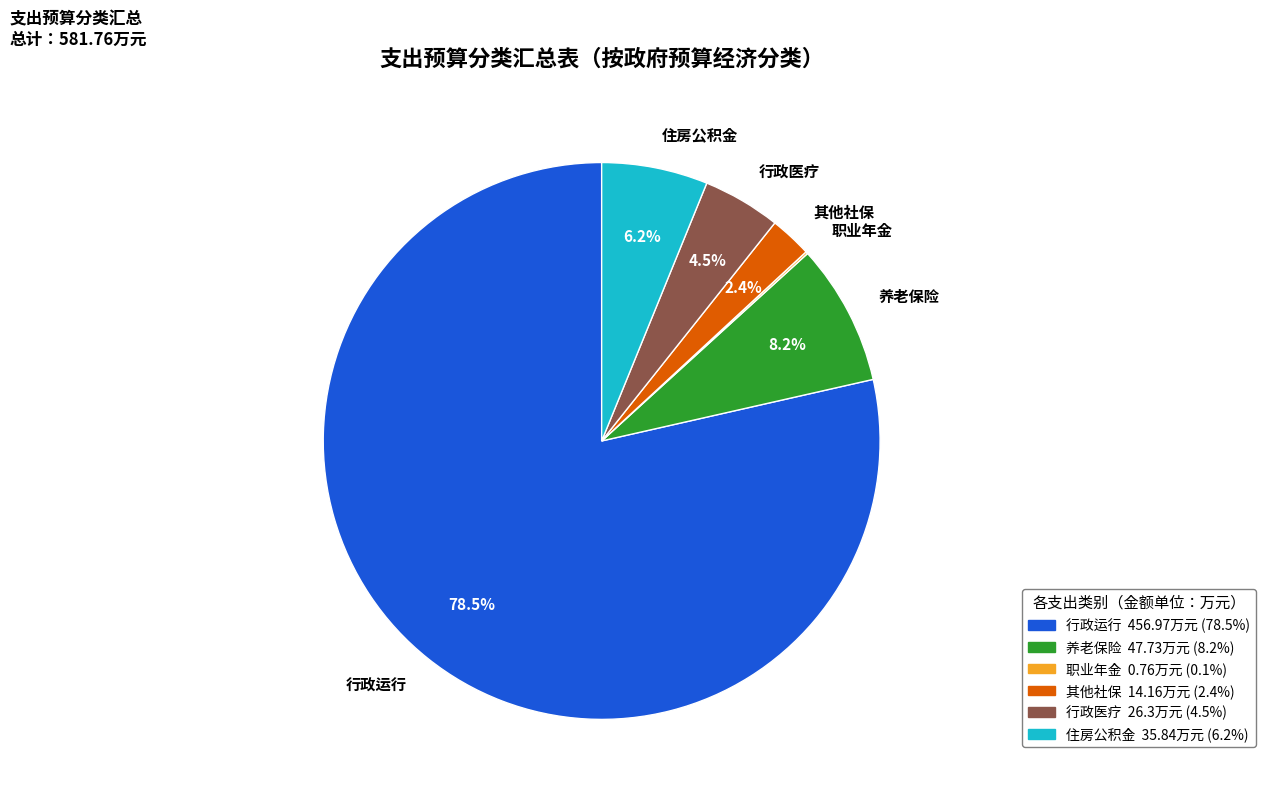

Which slice is the largest?

行政运行